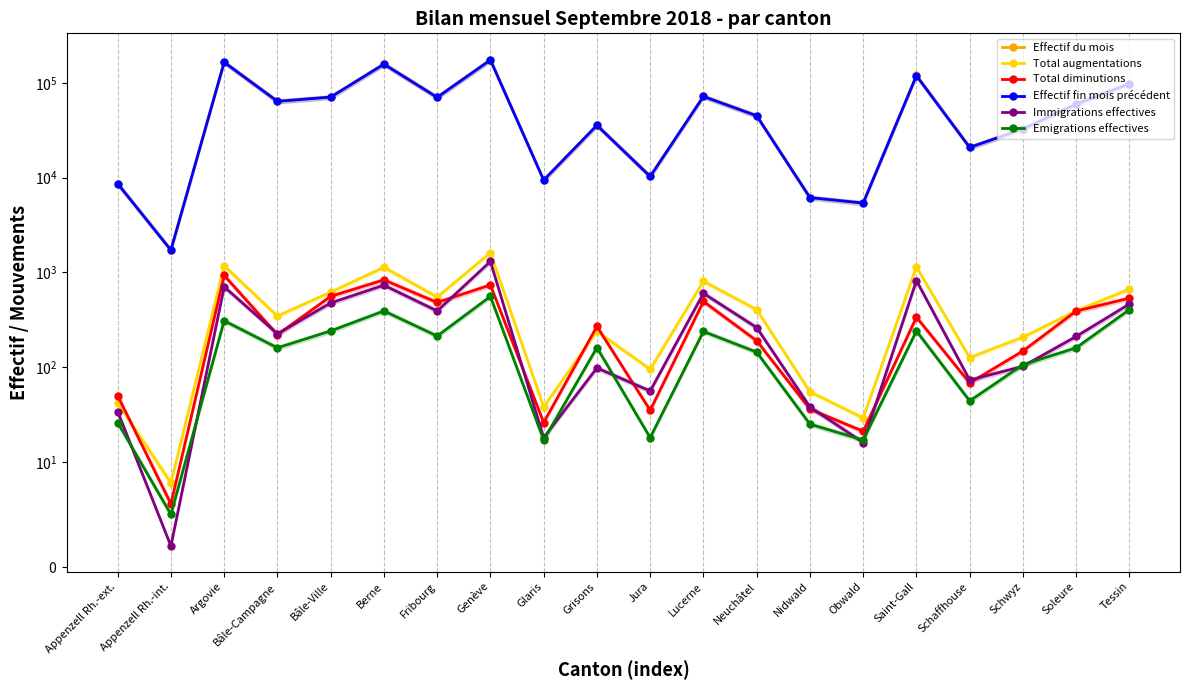

What is the difference between the Emigrations effectives values at Saint-Gall and Fribourg?

28